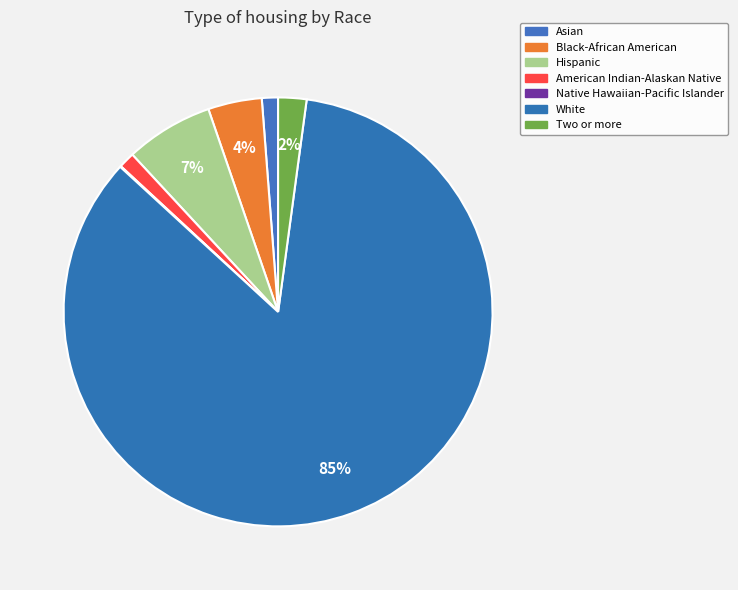

Is it true that Native Hawaiian-Pacific Islander is 0% of the pie?

True